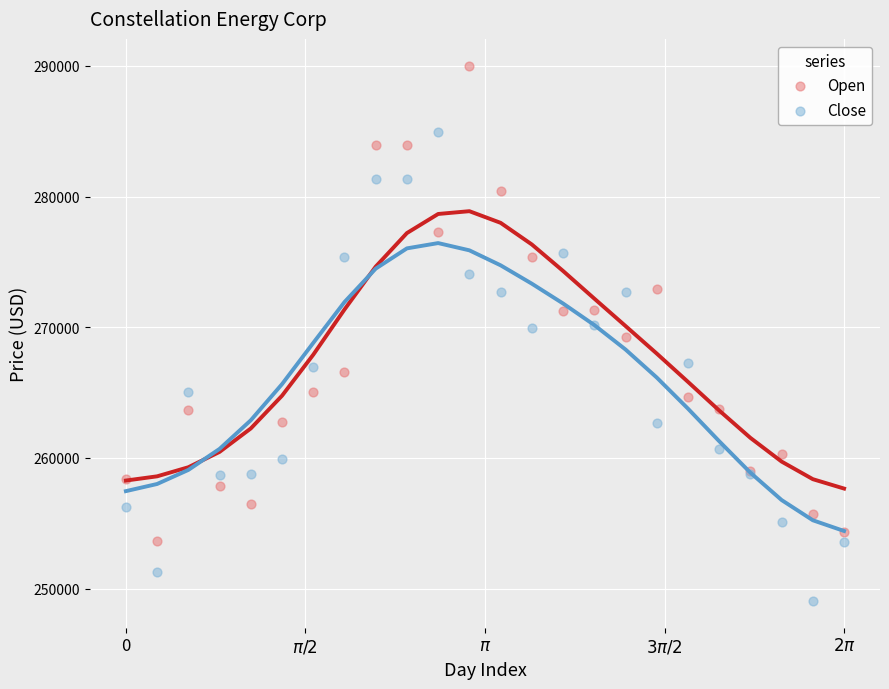

Which series contains the highest Y value?

Open